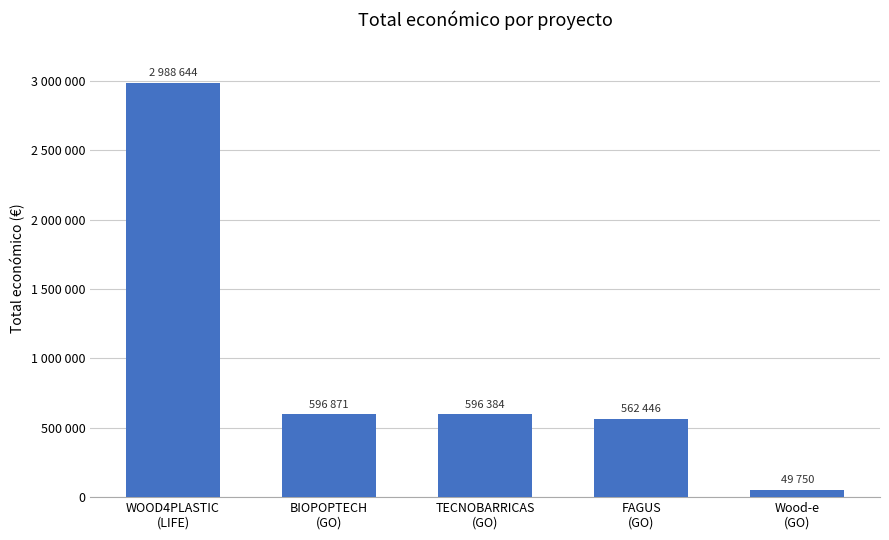

Approximately how many times larger is the value at FAGUS
(GO) compared to Wood-e
(GO)?

11.3